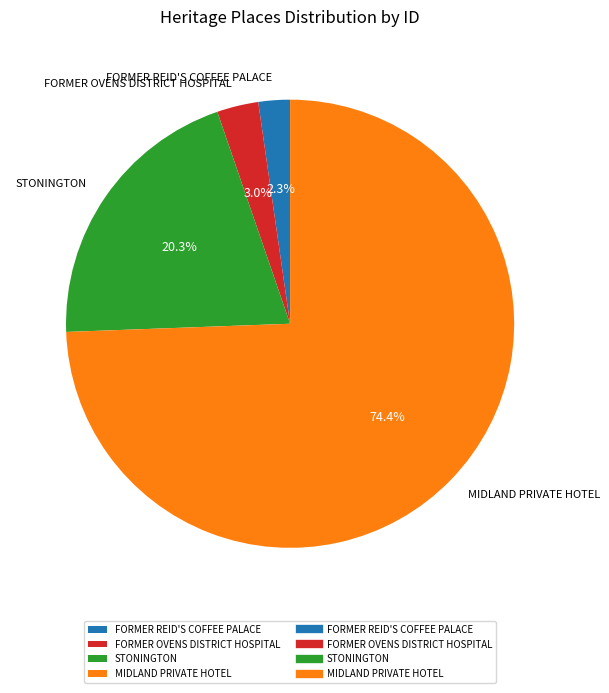

What is the total percentage of FORMER OVENS DISTRICT HOSPITAL and STONINGTON?

23.3%